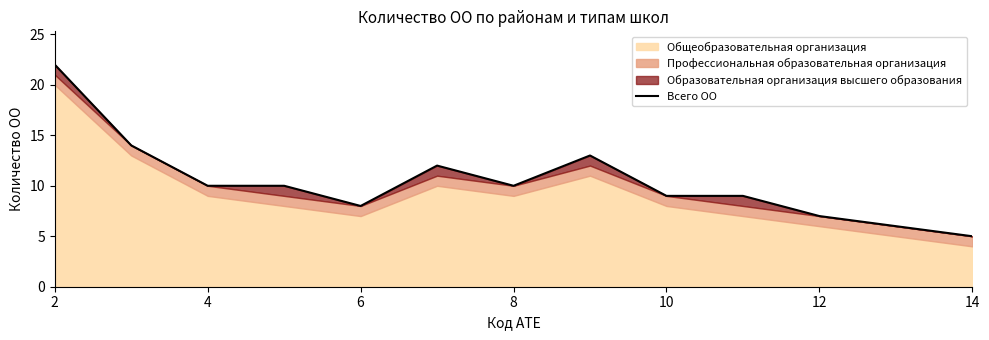

Is it true that the value at 4 is 15?

False